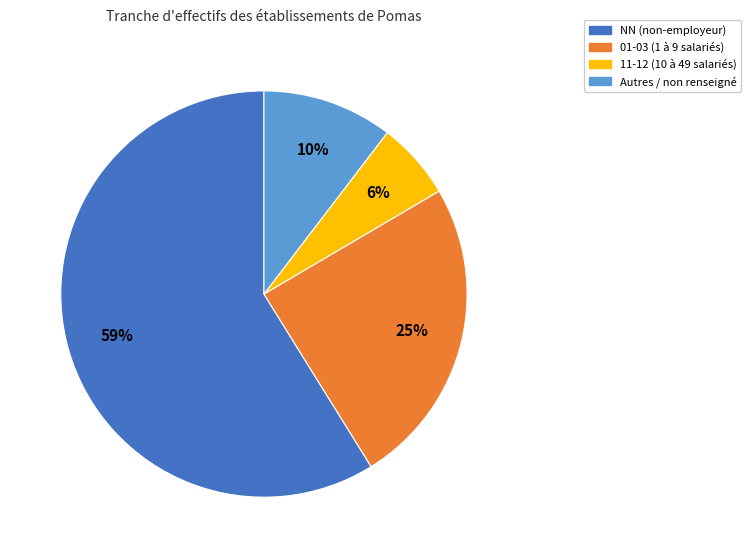

To the nearest percent, what is the difference between the largest and smallest slice percentages?

53%